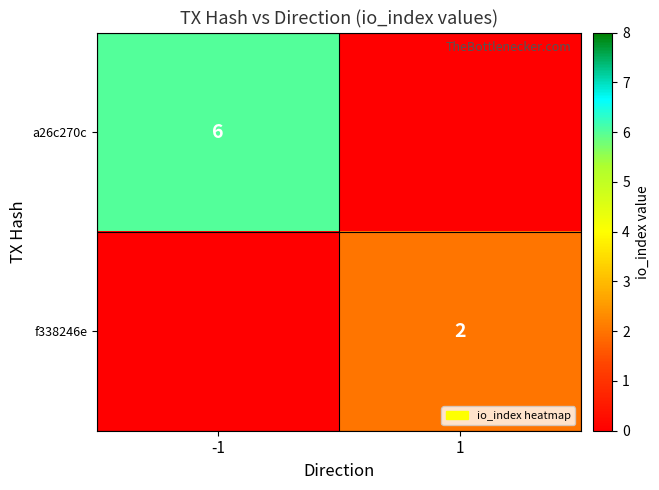

The f338246e series shows 1 at 1. True or false?

False